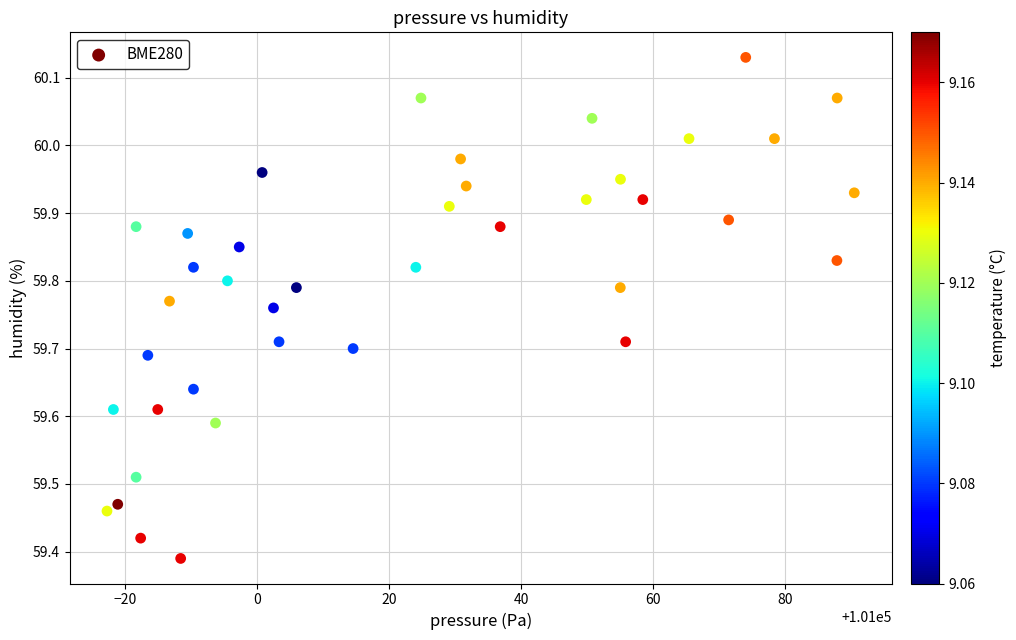

What is the range of X values (max minus min)?

113.2